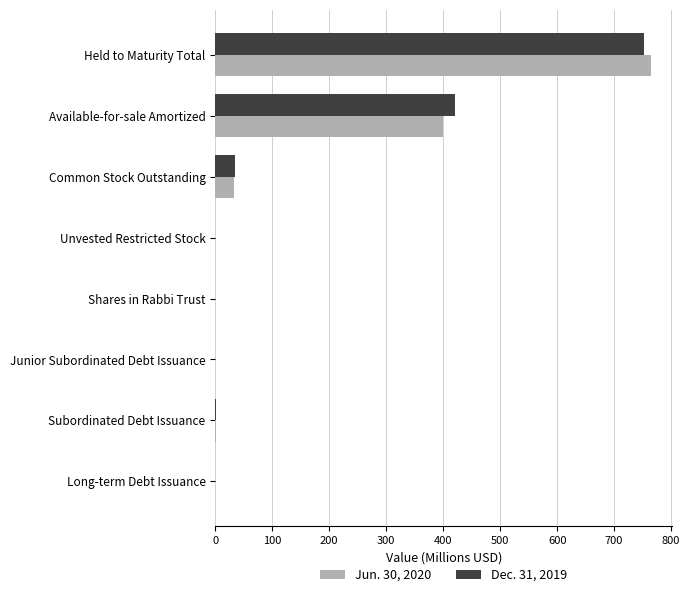

What is the total value across all series at Held to Maturity Total?

1517.3